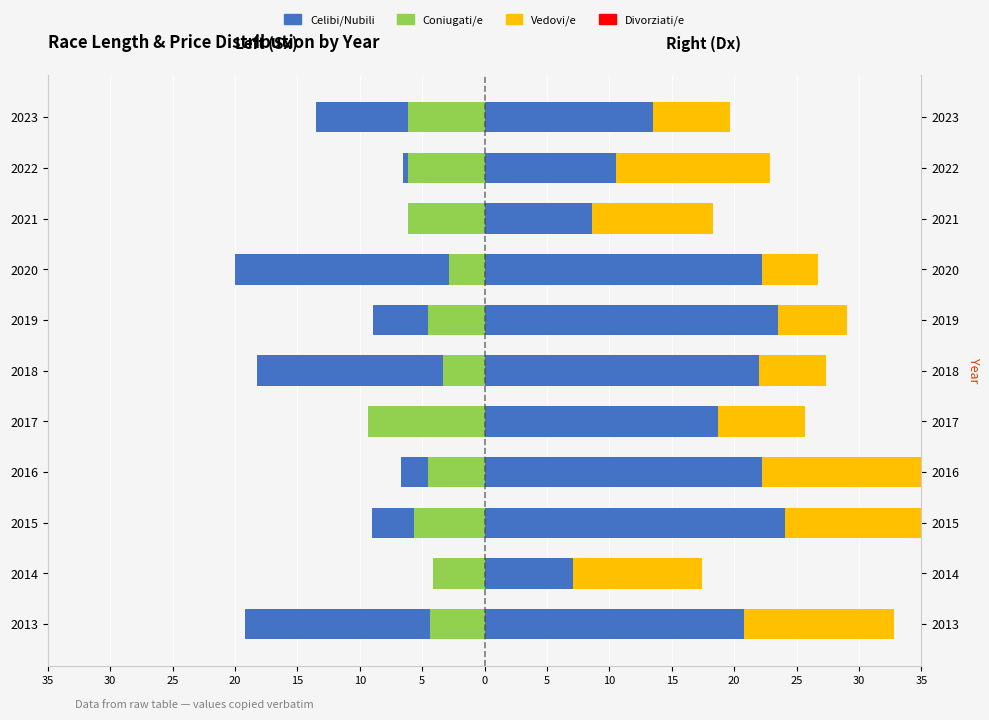

How many data points does each series have?

11